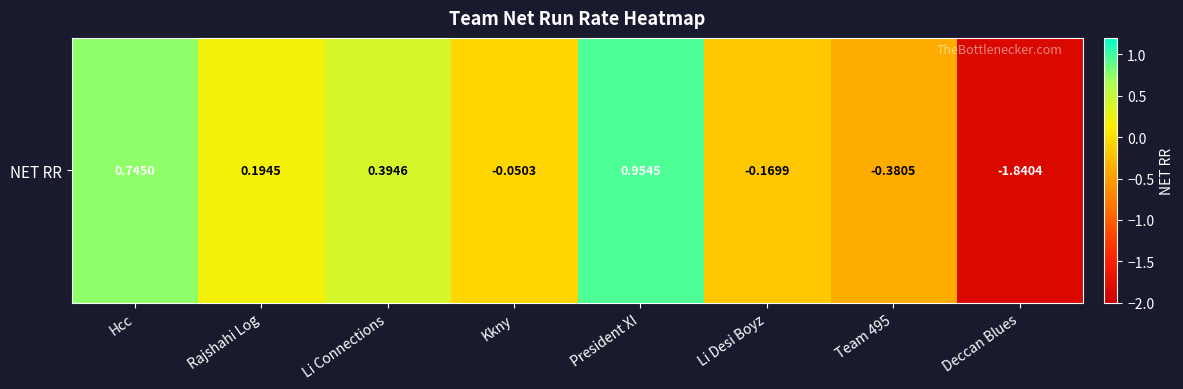

The value at Li Desi Boyz is -0.2. True or false?

True